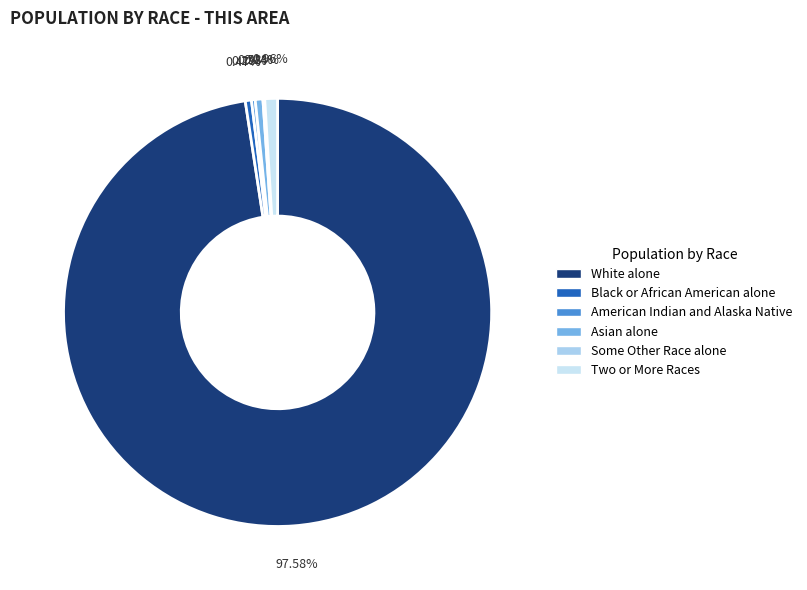

Count the number of slices in the pie.

6